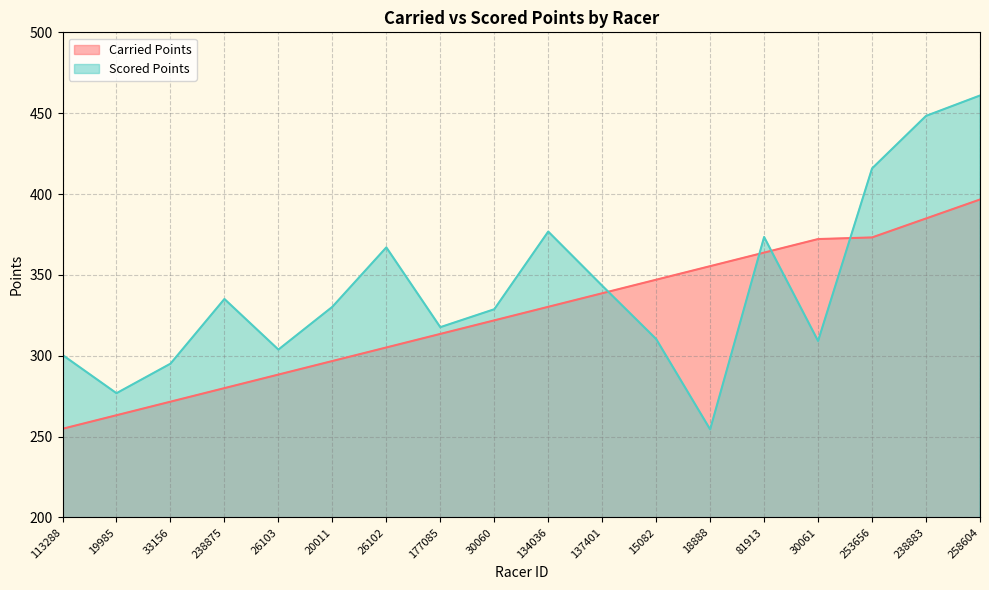

Rank the series by their maximum value, from lowest to highest.

Carried Points, Scored Points